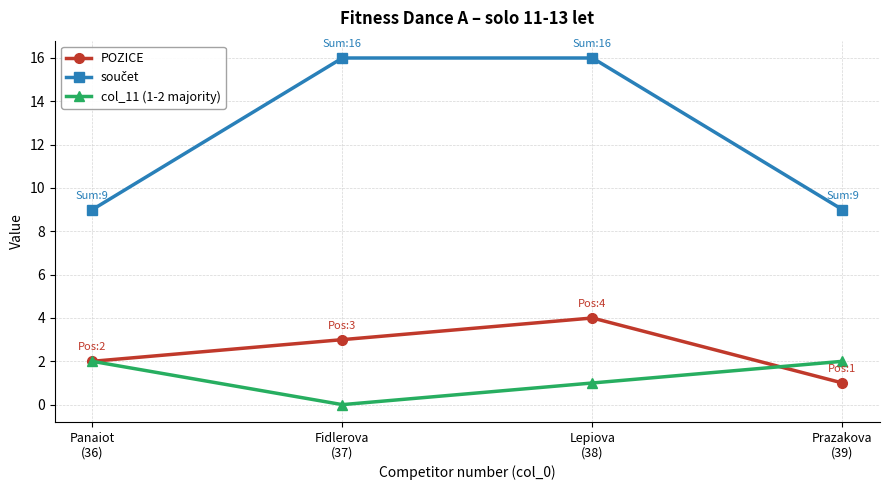

How many categories are shown in the chart?

4